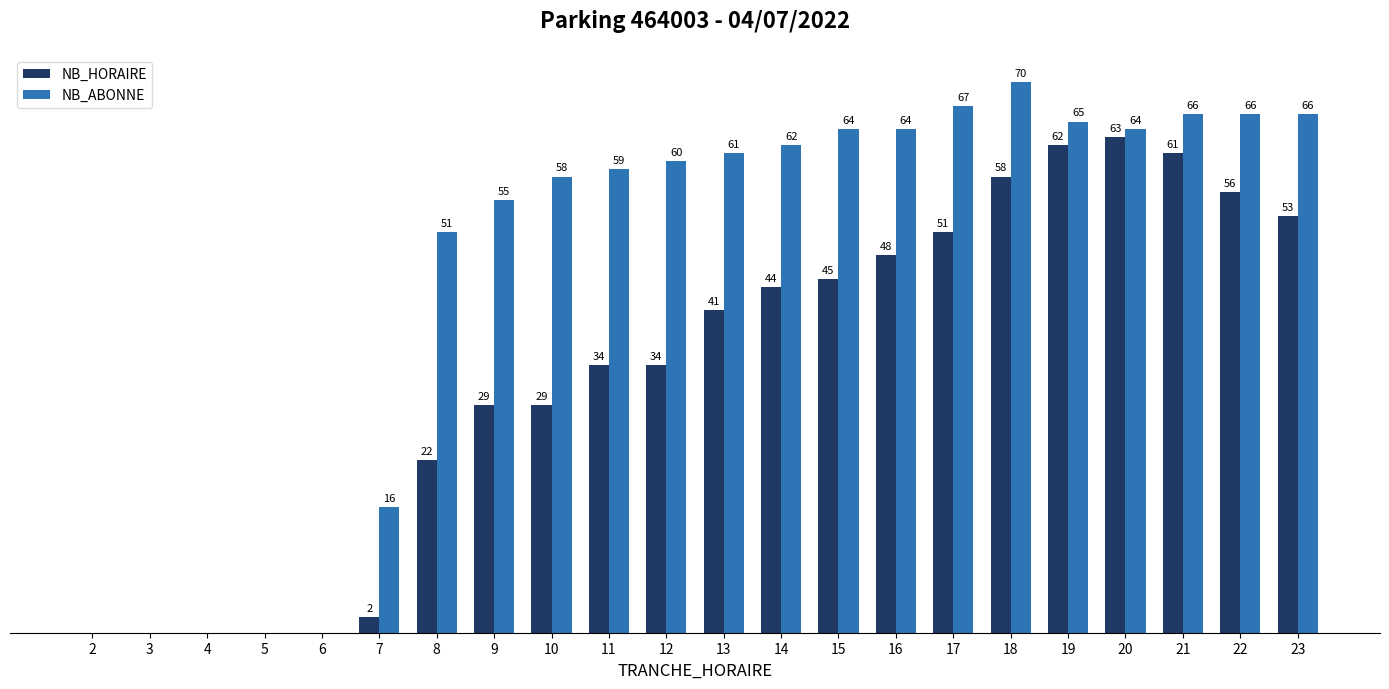

Which series has the largest total across all categories?

NB_ABONNE